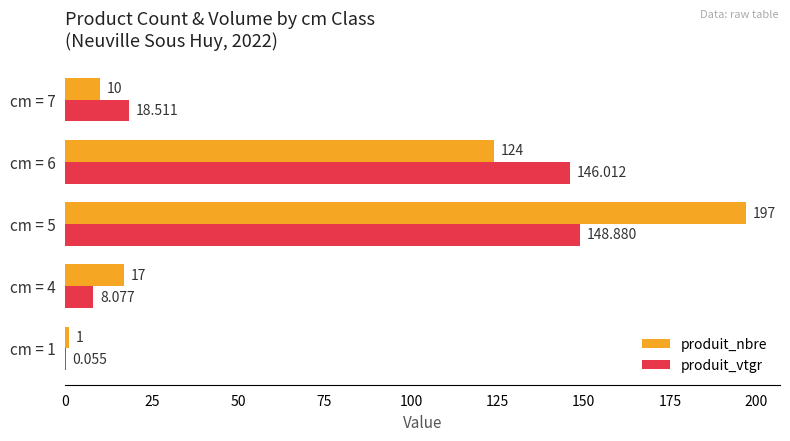

Which series has the largest total across all categories?

produit_nbre